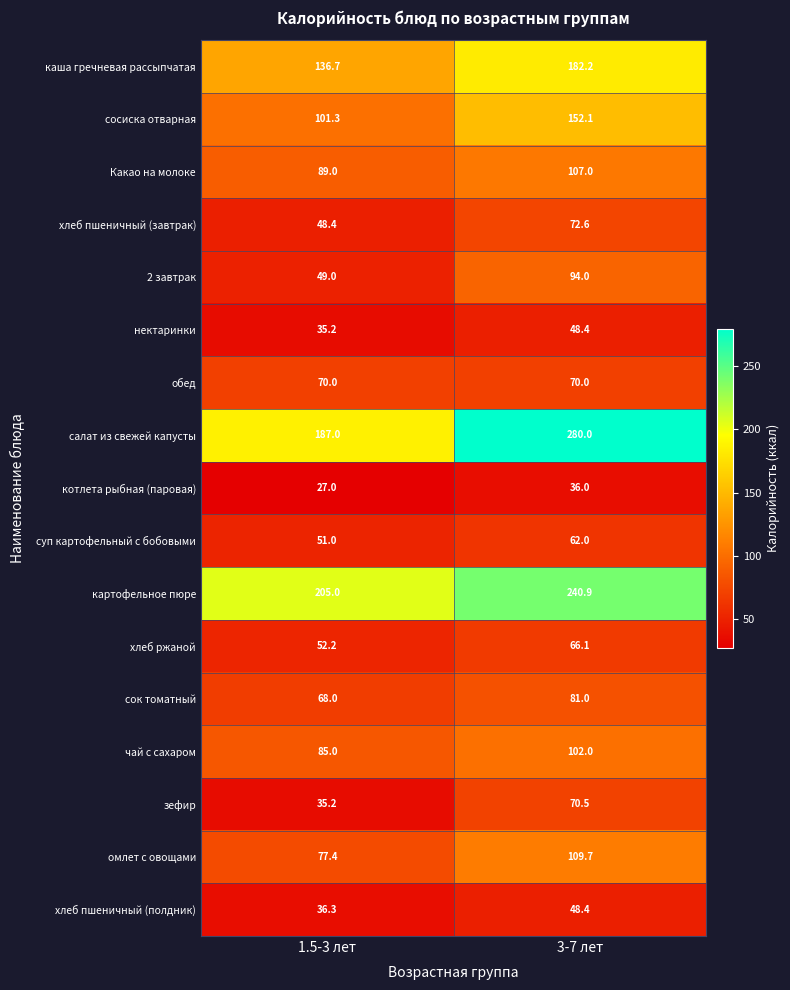

Which series has the largest range (max minus min)?

салат из свежей капусты